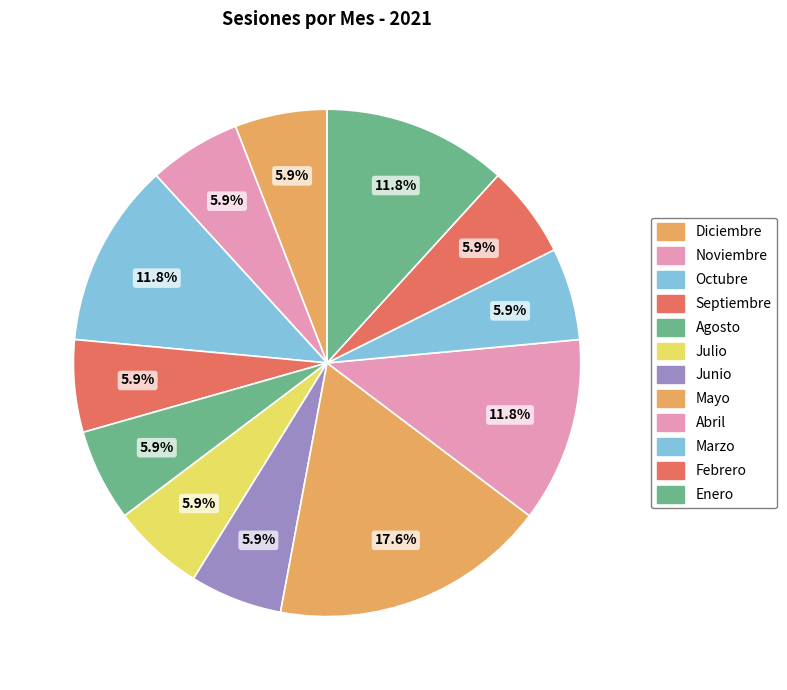

Does Abril represent more than half of the total?

No